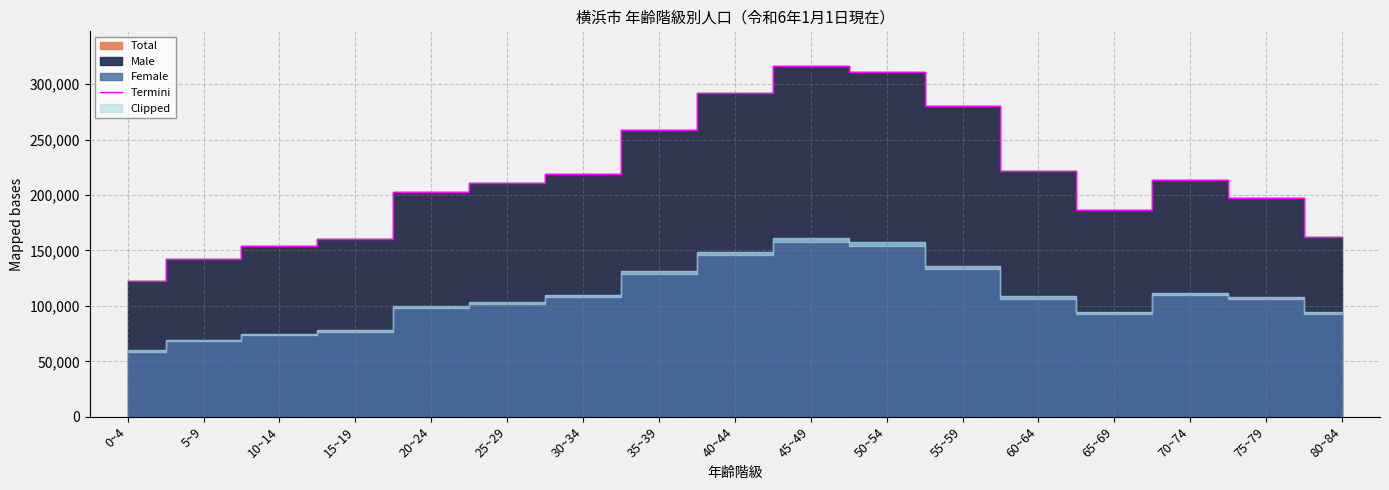

List the labels in order of value, largest first.

45~49, 50~54, 40~44, 55~59, 35~39, 60~64, 30~34, 70~74, 25~29, 20~24, 75~79, 65~69, 80~84, 15~19, 10~14, 5~9, 0~4